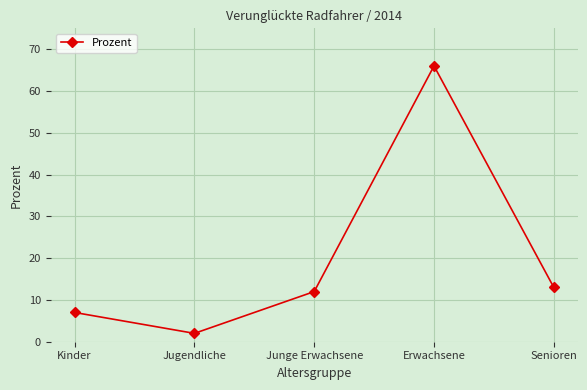

What is the difference between the maximum and minimum values?

64